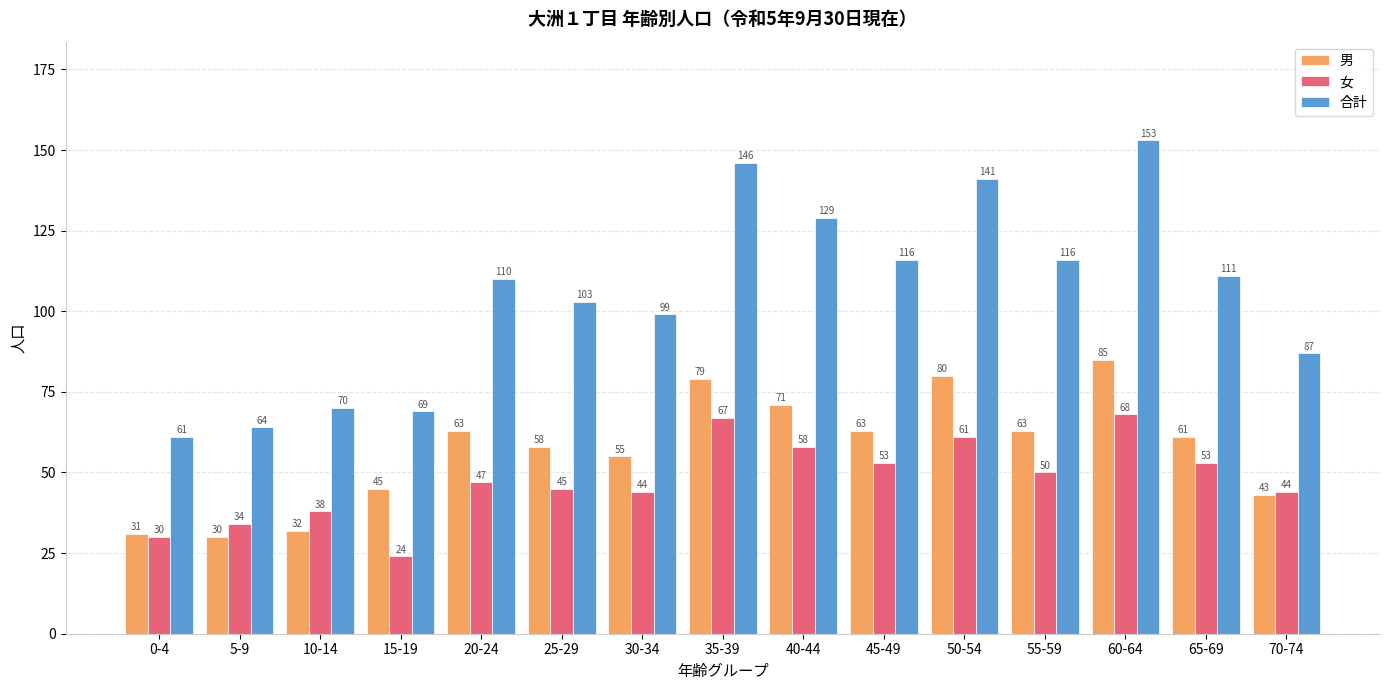

What is the difference between the second highest and minimum values in the 合計 series?

85